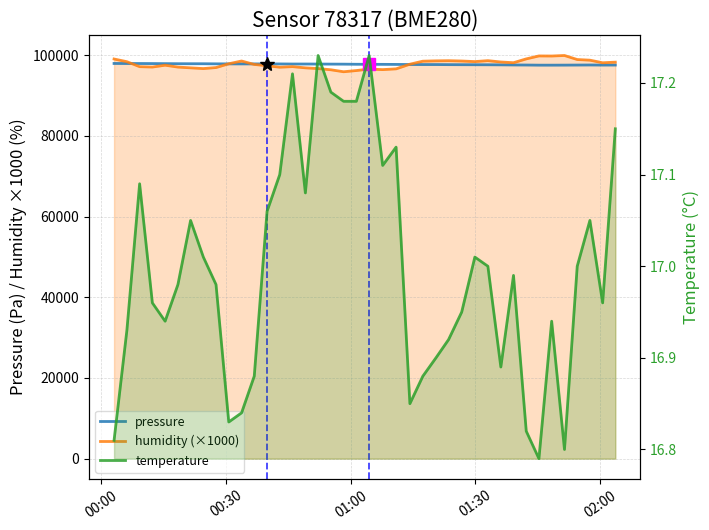

What is the average value of the temperature series?

17.0